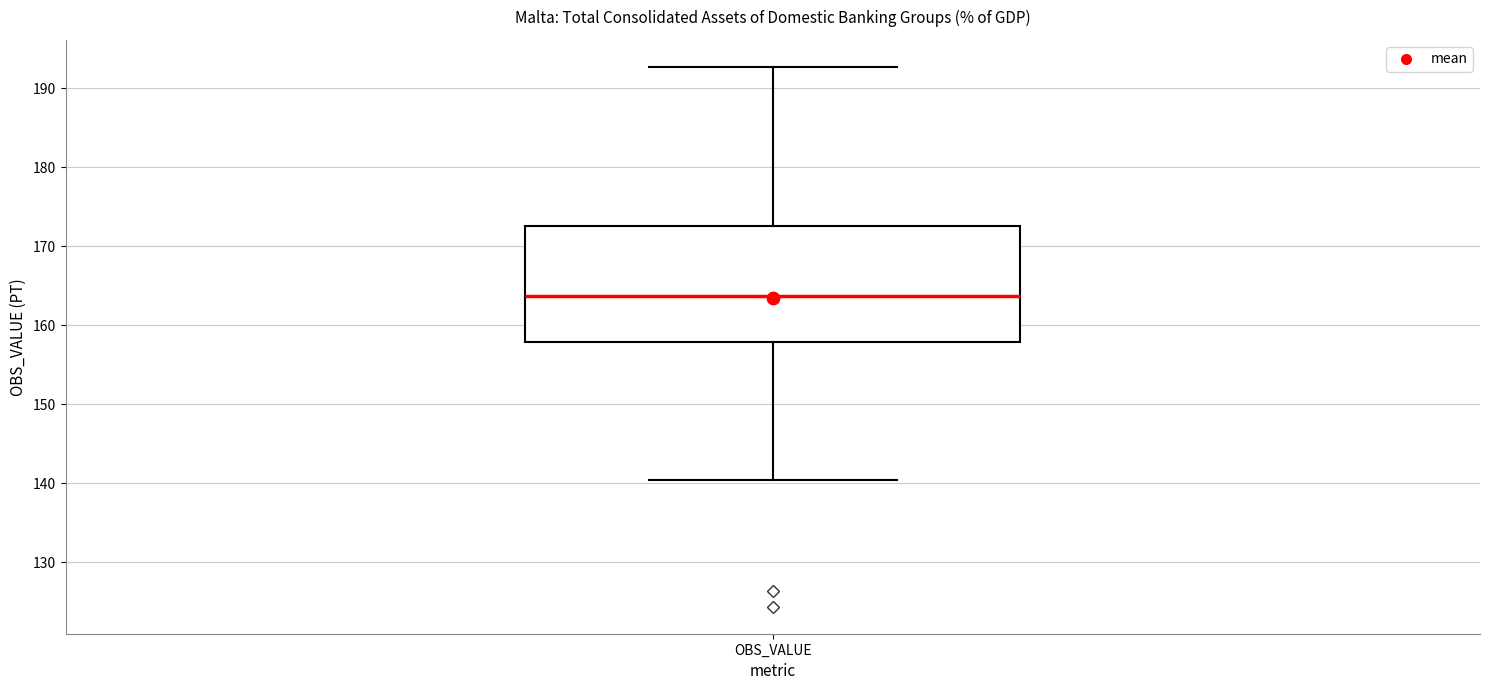

Transcribe this box plot: give where the median line is, the range the box spans, and where the two whiskers end, as read against the y-axis. The values are not printed on the chart, so give them approximately, as read against the axis.

median 164, box 158 to 173, whiskers 140 to 193